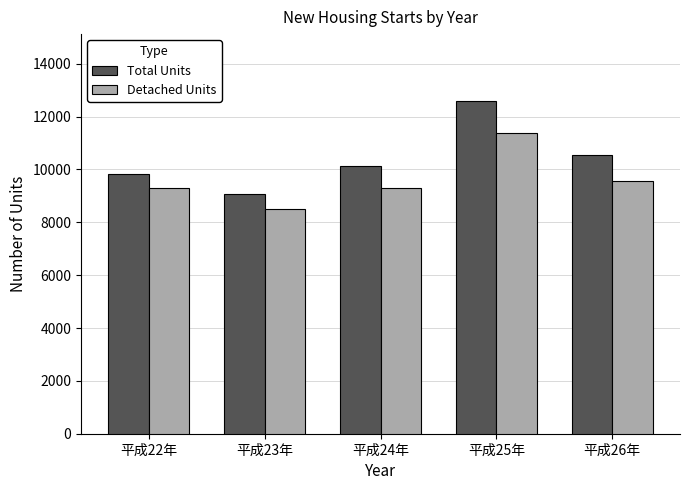

What is the difference between the Detached Units values at 平成22年 and 平成26年?

253